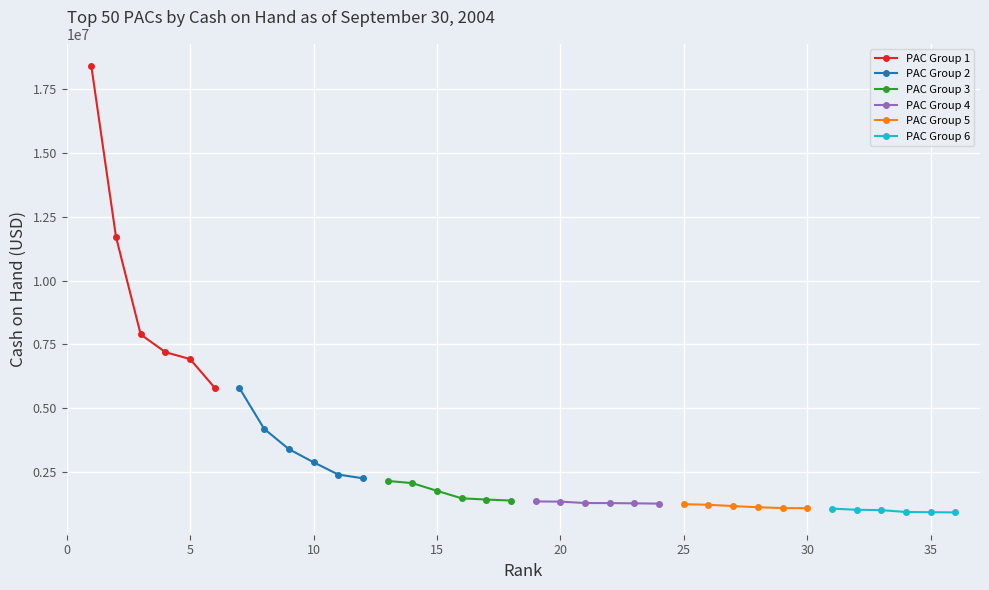

True or false: PAC Group 1 has more than 2 interior local peaks.

False